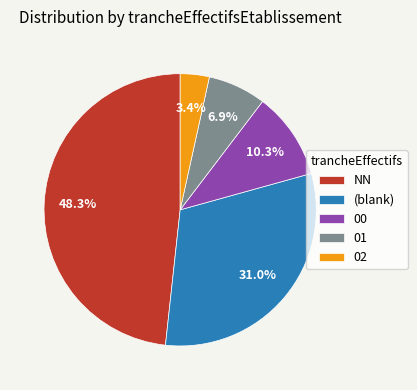

What percentage is the 00 slice, to the nearest percent?

10%